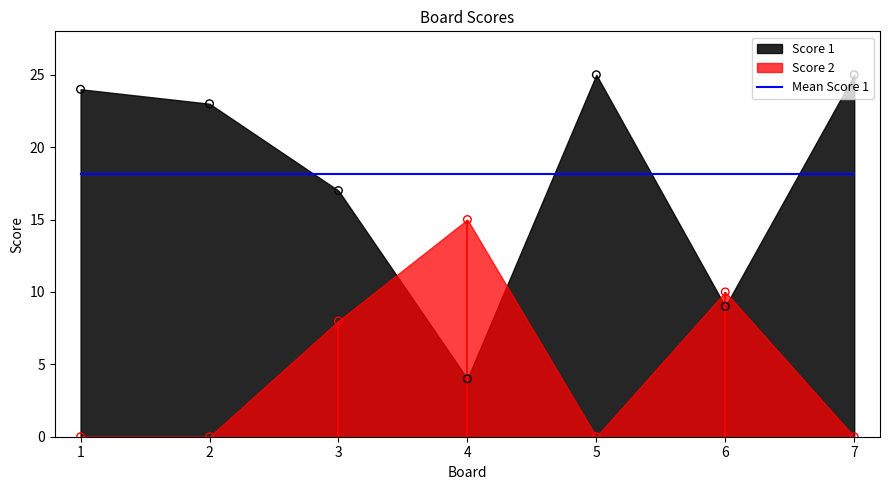

Which series contains the highest Y value?

Score 1